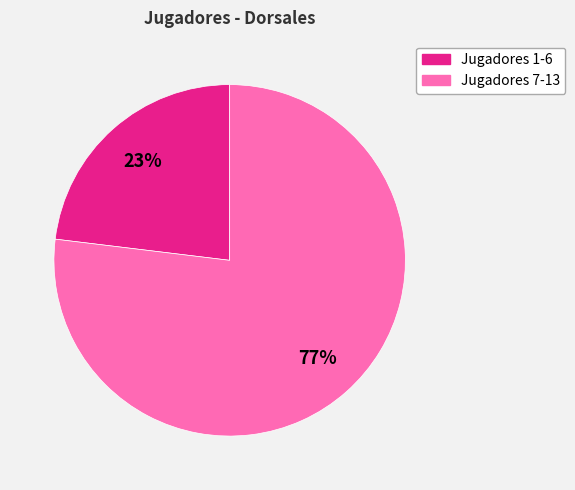

Is there a majority slice in this chart?

Yes